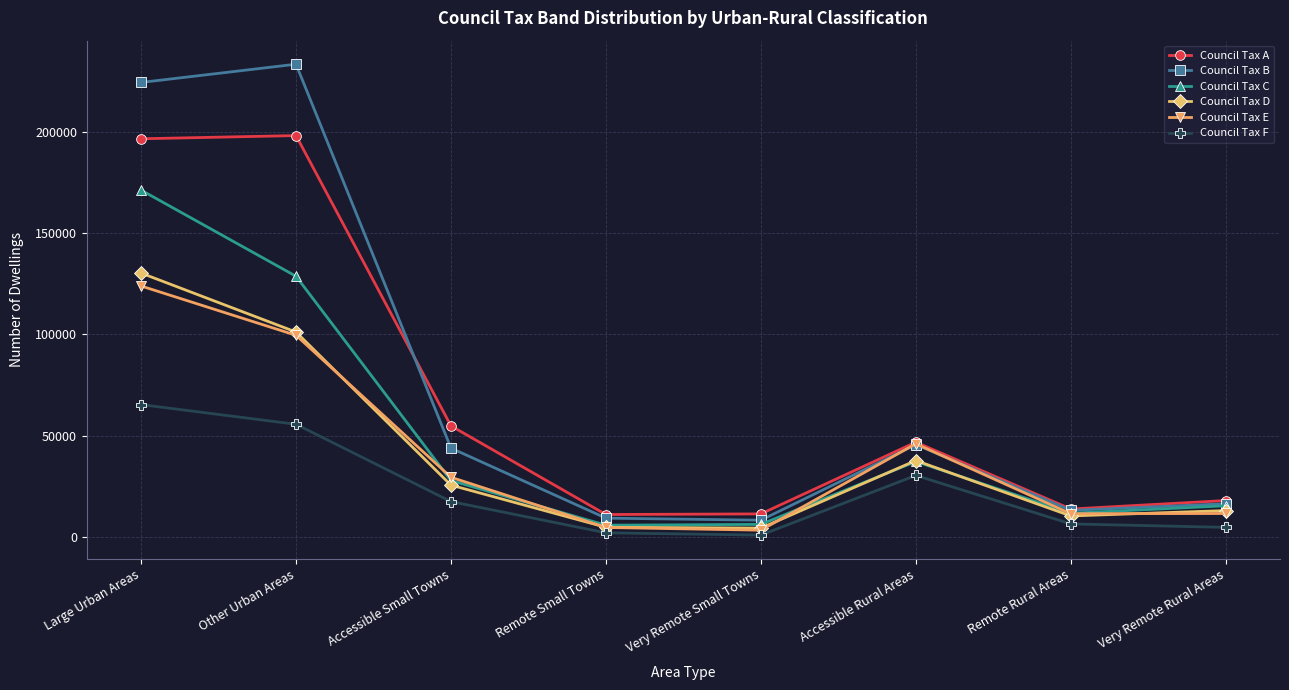

What are all the series names shown in the legend?

Council Tax A, Council Tax B, Council Tax C, Council Tax D, Council Tax E, Council Tax F